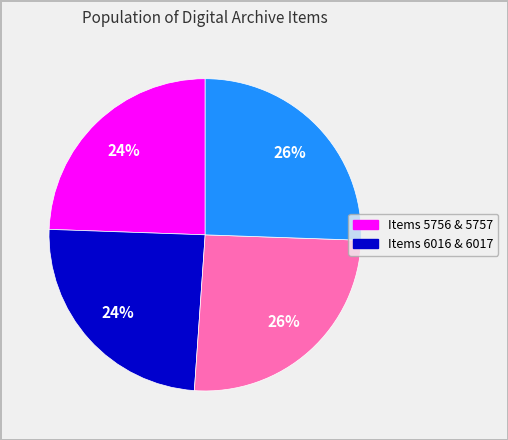

Count the number of slices in the pie.

4